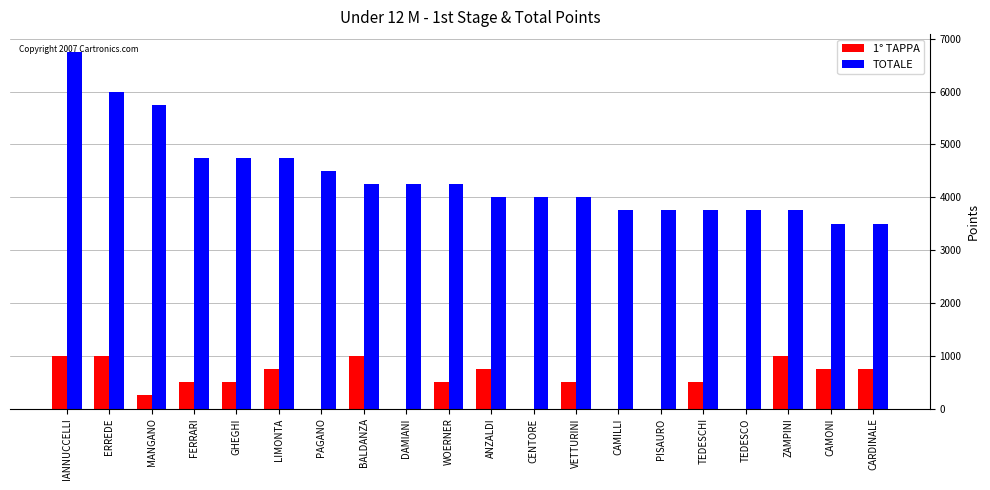

What is the sum of all TOTALE values?

87750